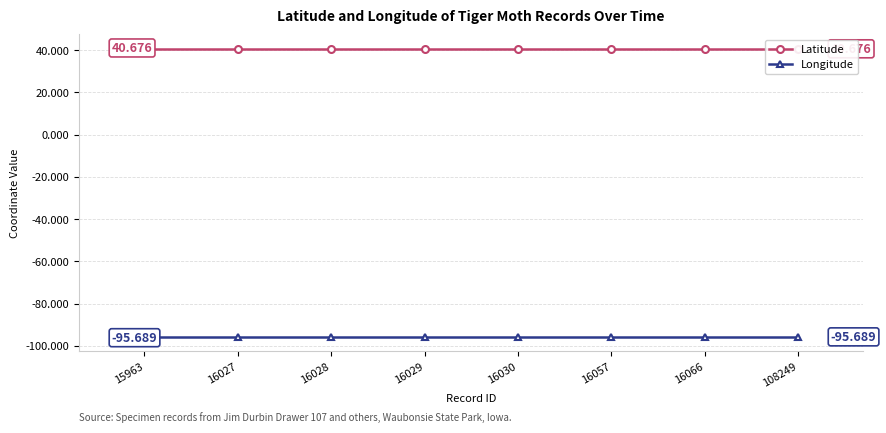

What is the value of the Latitude point at the 8th from the left?

40.7